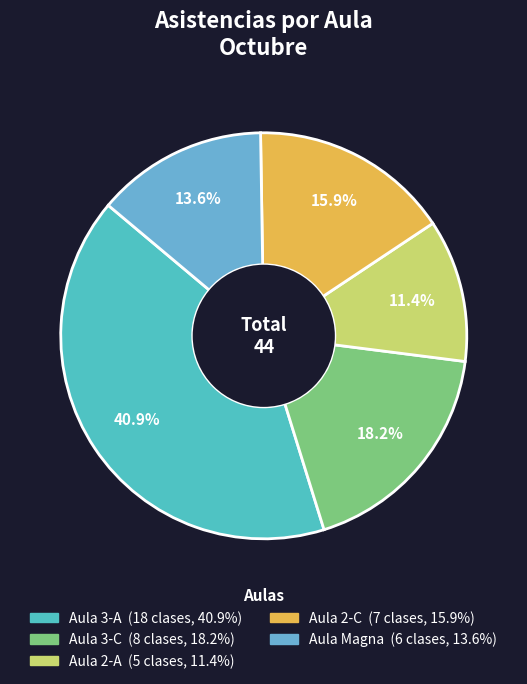

To the nearest percent, what portion does Aula Magna represent?

14%